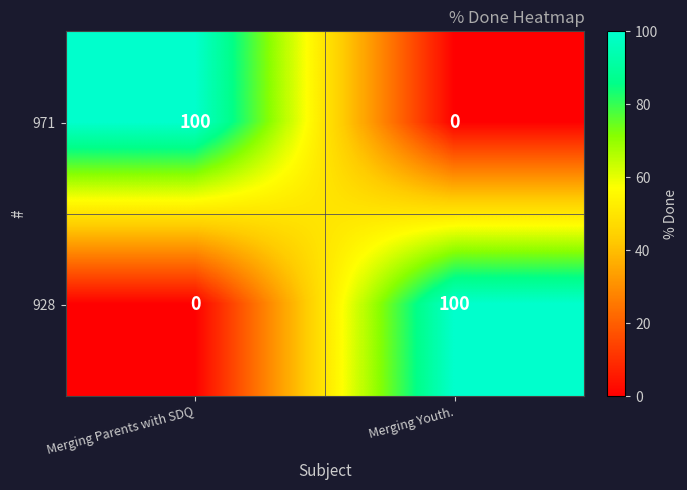

What is the spread (max minus min) of values at Merging Youth.?

100